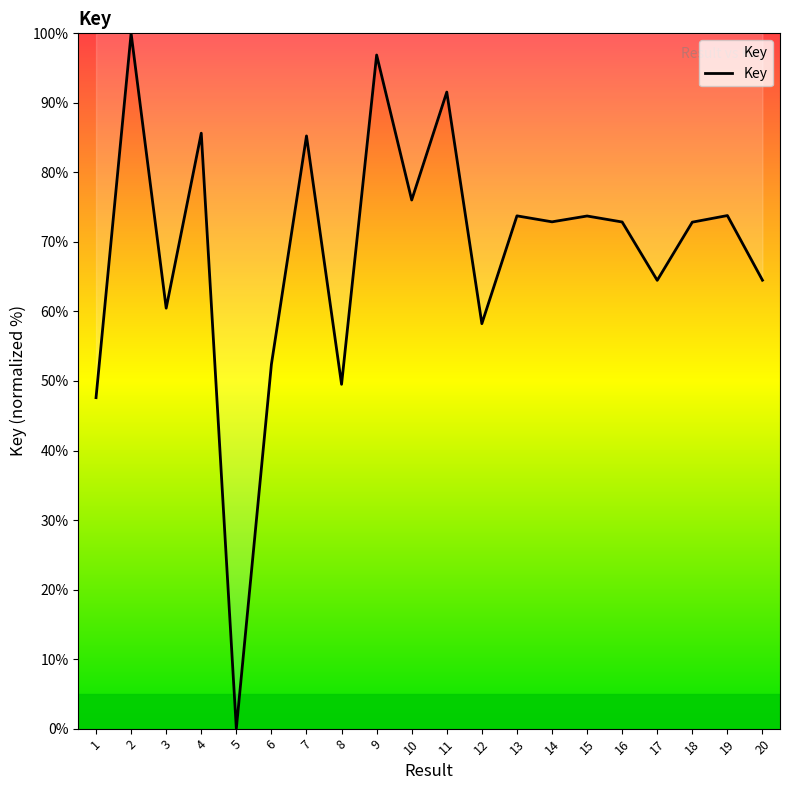

What is the ratio of the value at 3 to the value at 15?

0.8